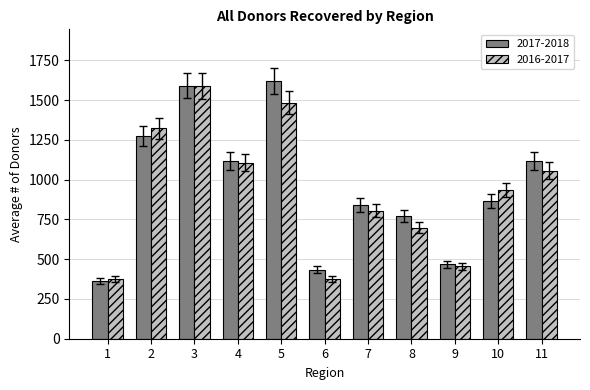

What is the average value of the 2016-2017 series?

928